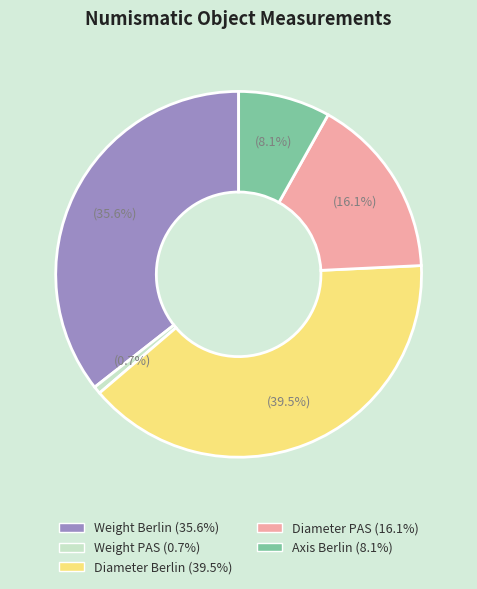

Which category has the smallest portion of the pie?

Weight PAS